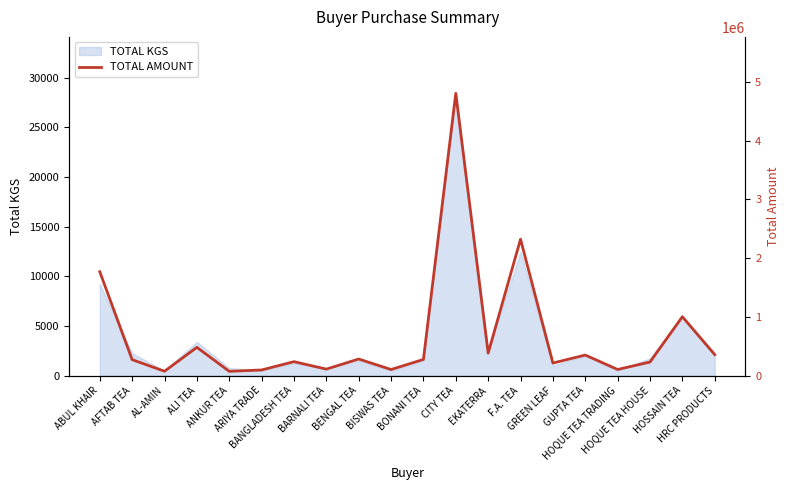

True or false: there are more than 2 points higher than both neighbors.

True